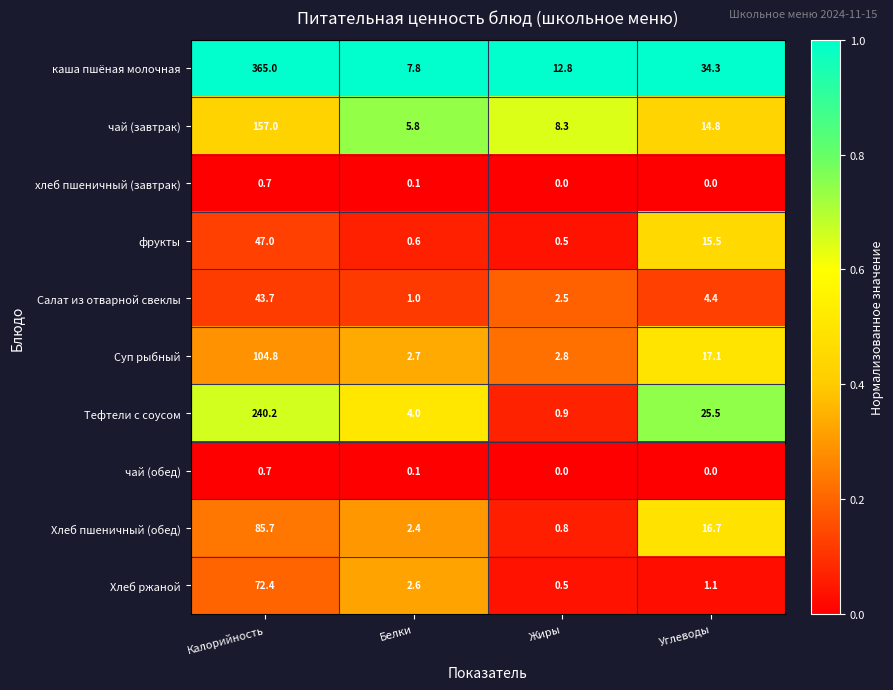

True or false: Хлеб ржаной has a value of 46.2 at Калорийность.

False